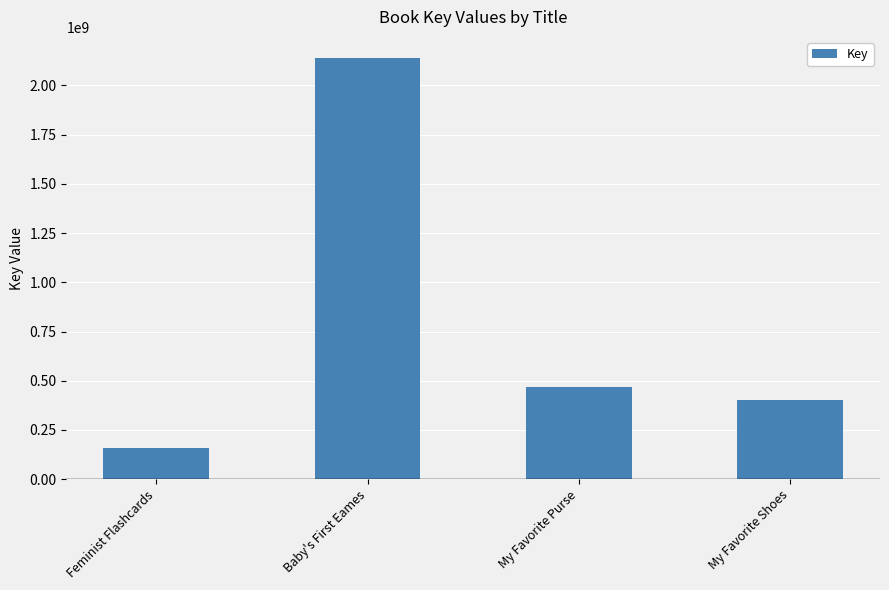

What is the difference between the maximum and minimum values?

1982112511